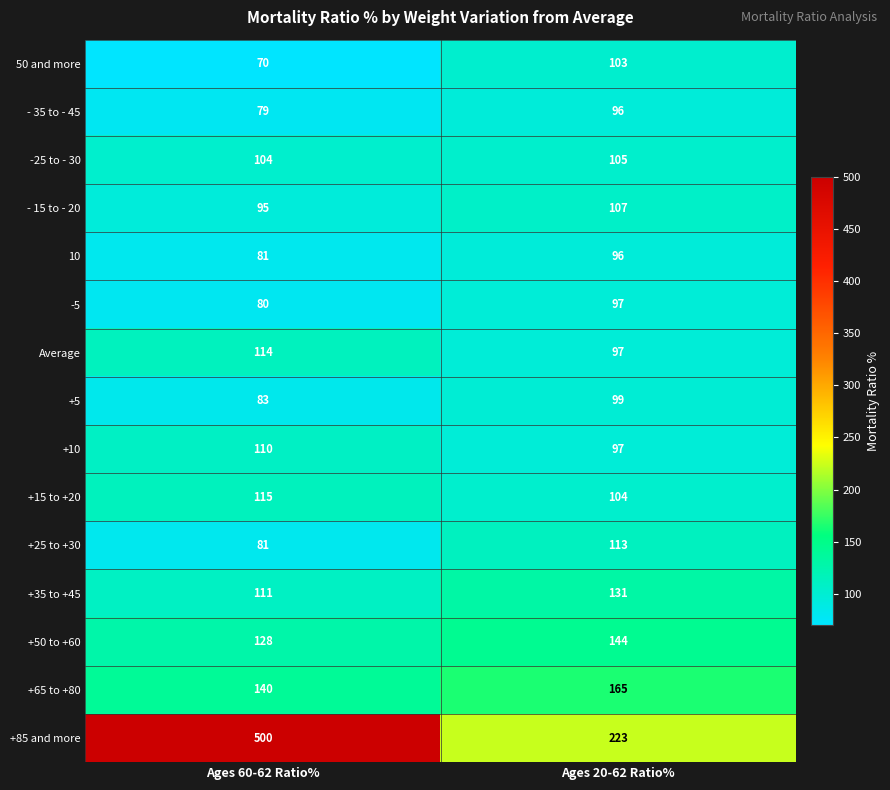

Which series changed the most between Ages 60-62 Ratio% and Ages 20-62 Ratio%?

+85 and more